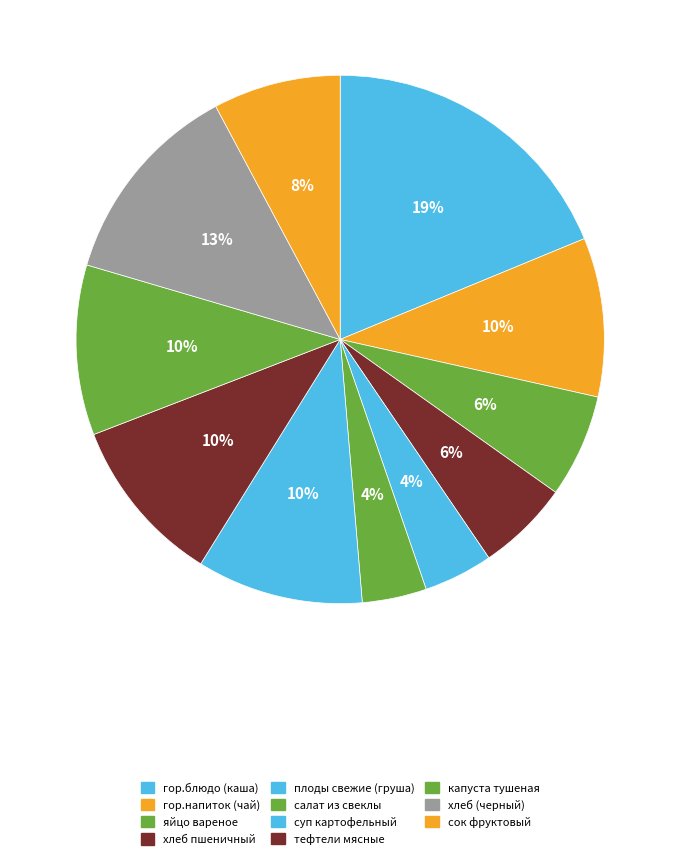

How many slices are in this pie chart?

11